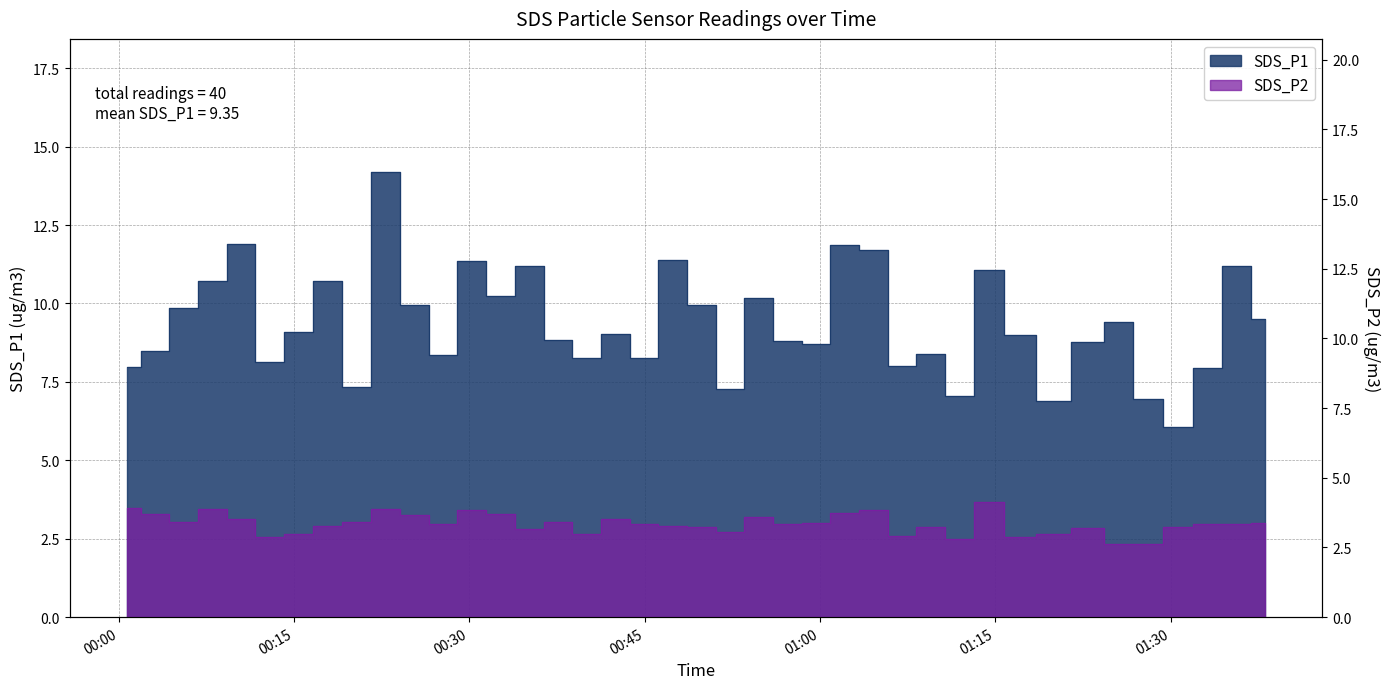

At which category does SDS_P1 reach its first local valley?

2021/06/21 00:12:55